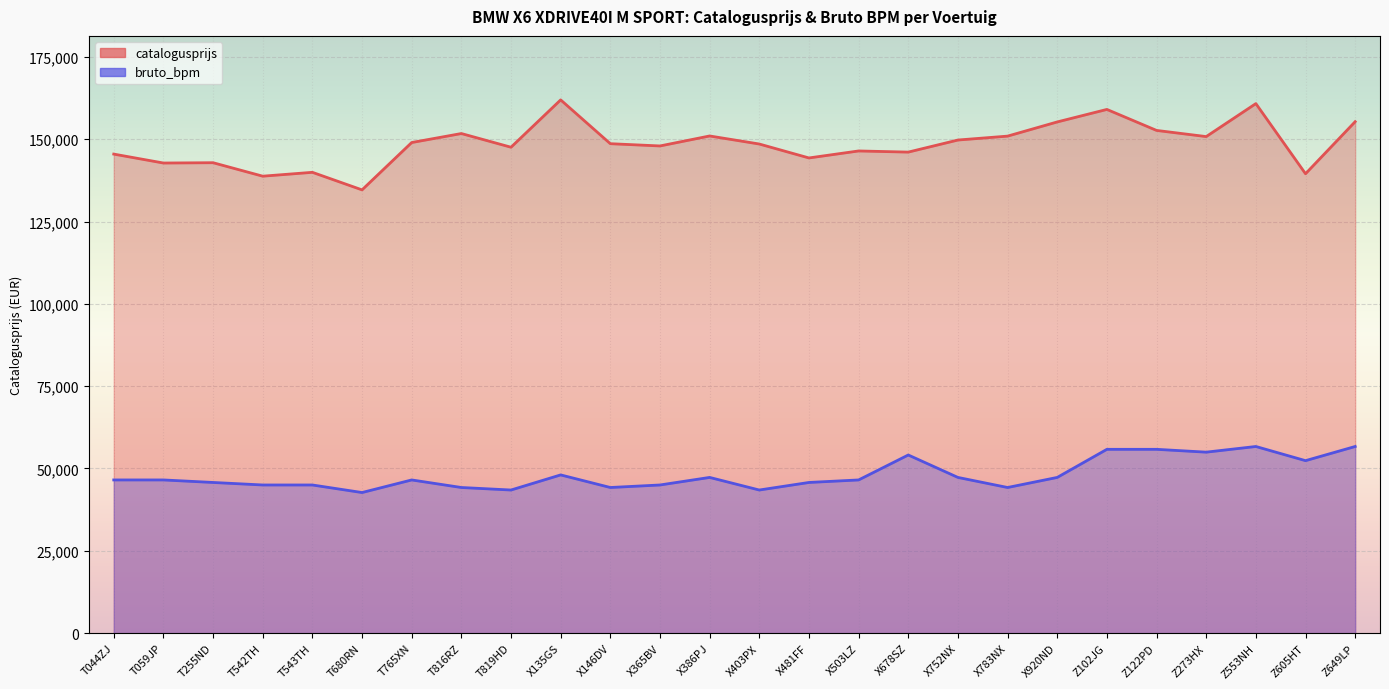

Rank the series by their average value, from lowest to highest.

bruto_bpm, catalogusprijs